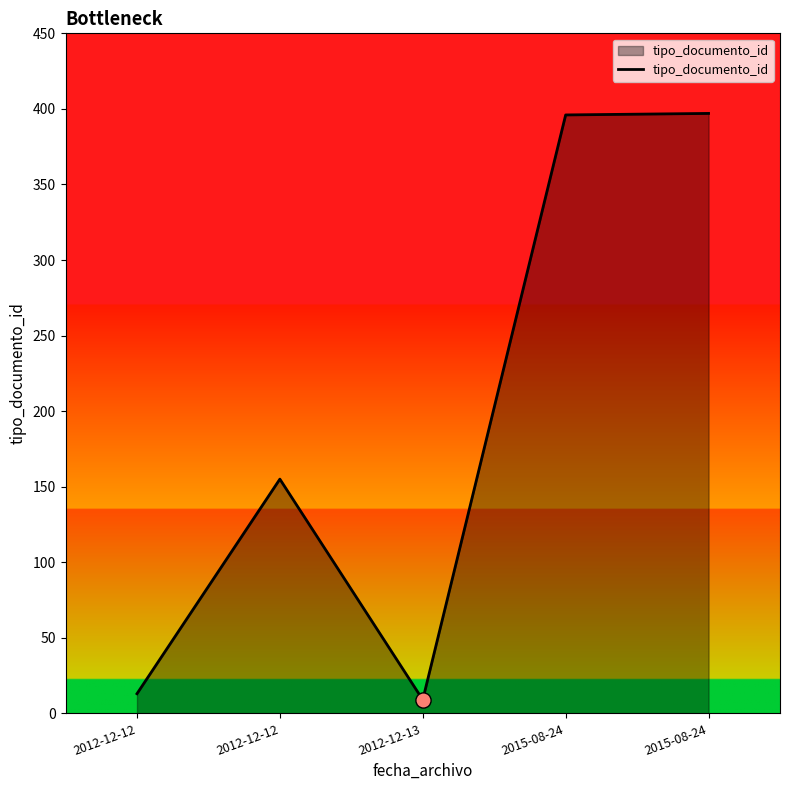

Approximately how many times larger is the value at 2015-08-24 compared to 2012-12-12?

2.6